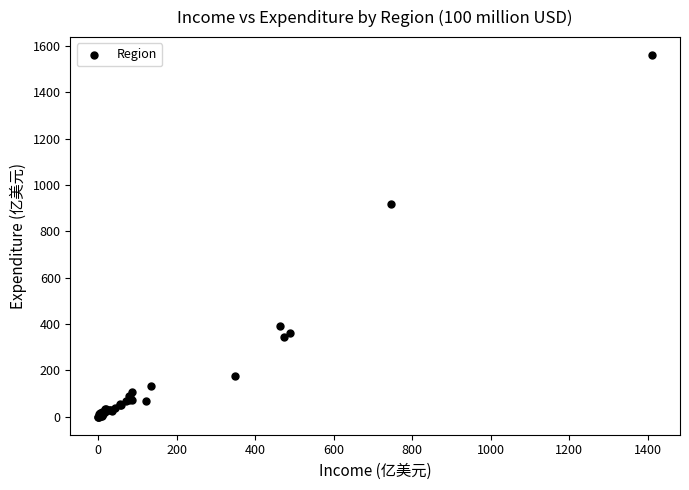

What Y value in the scatter plot is closest to 780?

919.5